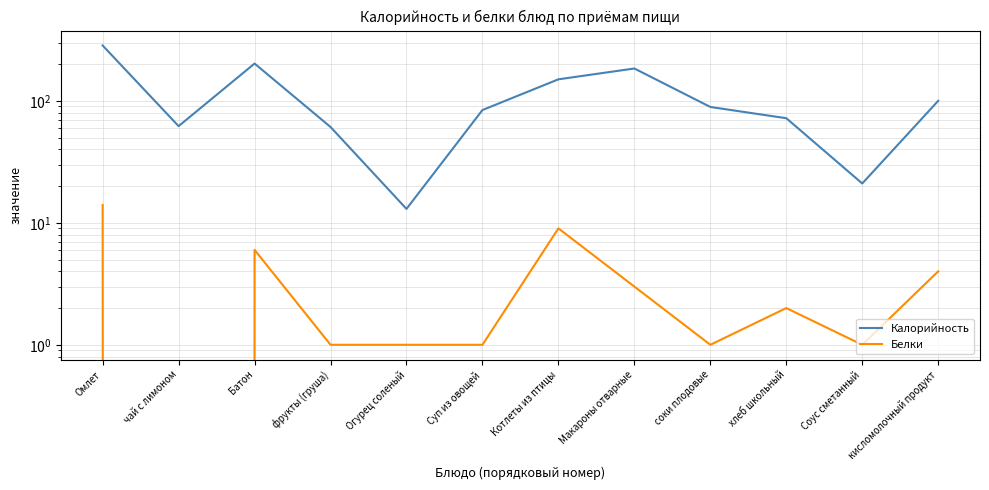

What position from the left is Суп из овощей?

6